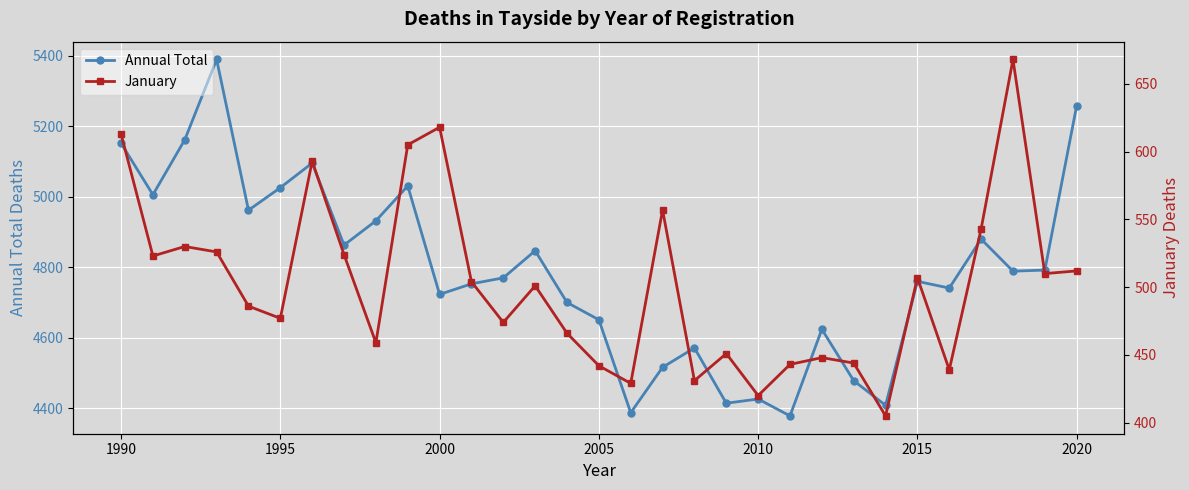

Reading left to right, list all the values displayed in this chart.

Annual Total: 5152	5006	5162	5390	4962	5026	5096	4863	4932	5031	4723	4753	4770	4847	4700	4651	4387	4516	4571	4414	4426	4378	4624	4478	4408	4760	4741	4880	4789	4792	5259
January: 613	523	530	526	486	477	593	524	459	605	618	504	474	501	466	442	429	557	431	451	420	443	448	444	405	507	439	543	668	510	512